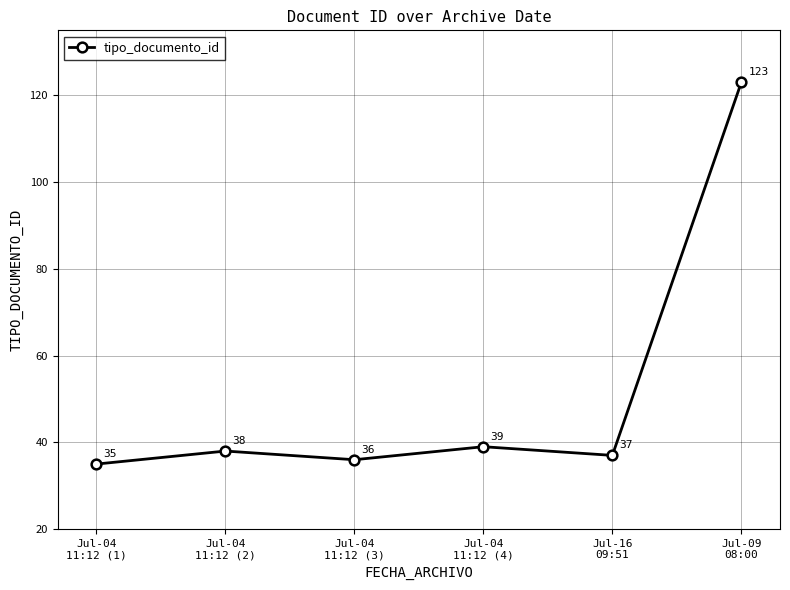

What is the smallest value displayed?

35